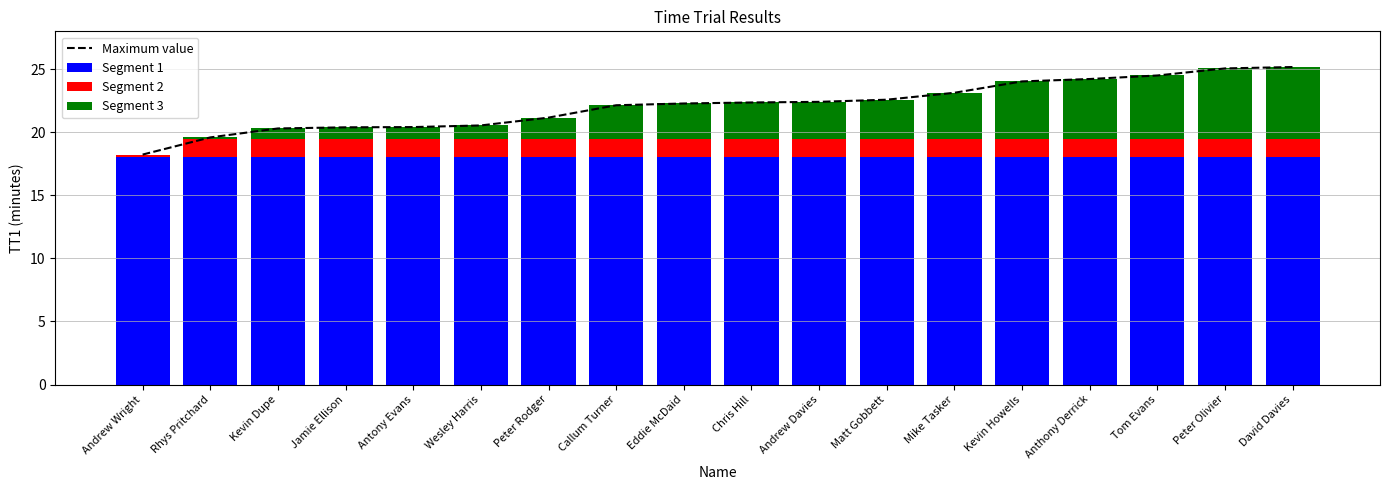

Reading left to right, transcribe all the data shown in this chart.

Maximum value: 18.2	19.6	20.3	20.4	20.4	20.5	21.2	22.1	22.3	22.4	22.4	22.6	23.1	24.0	24.2	24.5	25.1	25.2
Segment 1: 18.0	18.0	18.0	18.0	18.0	18.0	18.0	18.0	18.0	18.0	18.0	18.0	18.0	18.0	18.0	18.0	18.0	18.0
Segment 2: 0.2	1.5	1.5	1.5	1.5	1.5	1.5	1.5	1.5	1.5	1.5	1.5	1.5	1.5	1.5	1.5	1.5	1.5
Segment 3: 0.0	0.1	0.8	0.9	0.9	1.0	1.7	2.6	2.8	2.9	2.9	3.1	3.6	4.5	4.7	5.0	5.6	5.7